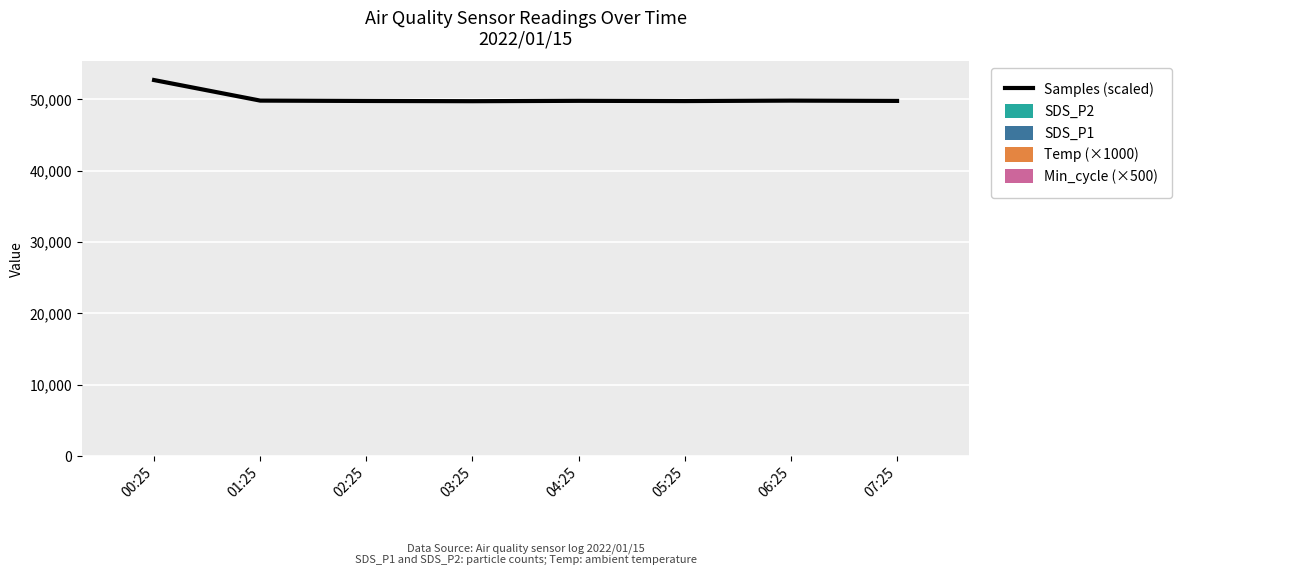

True or false: SDS_P1 has a value of 30.4 at 02:25.

False